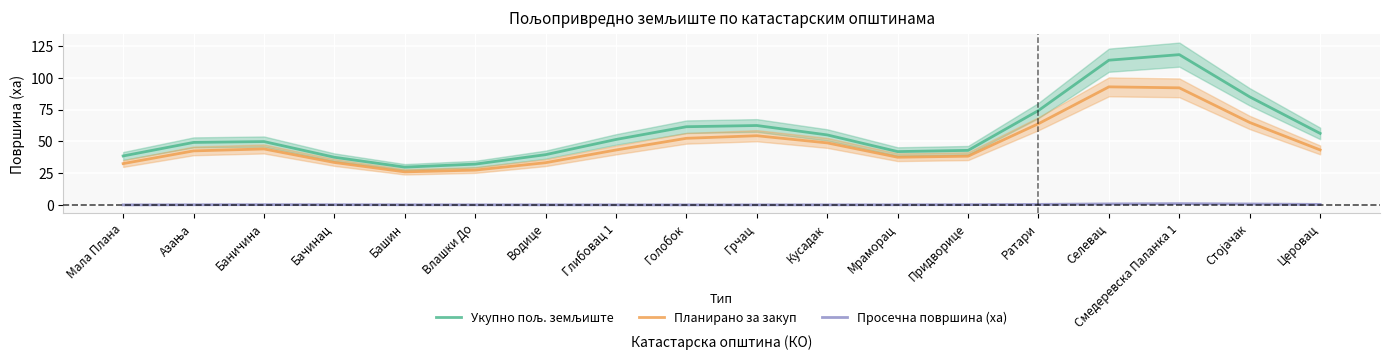

What is the smallest value displayed?

0.4